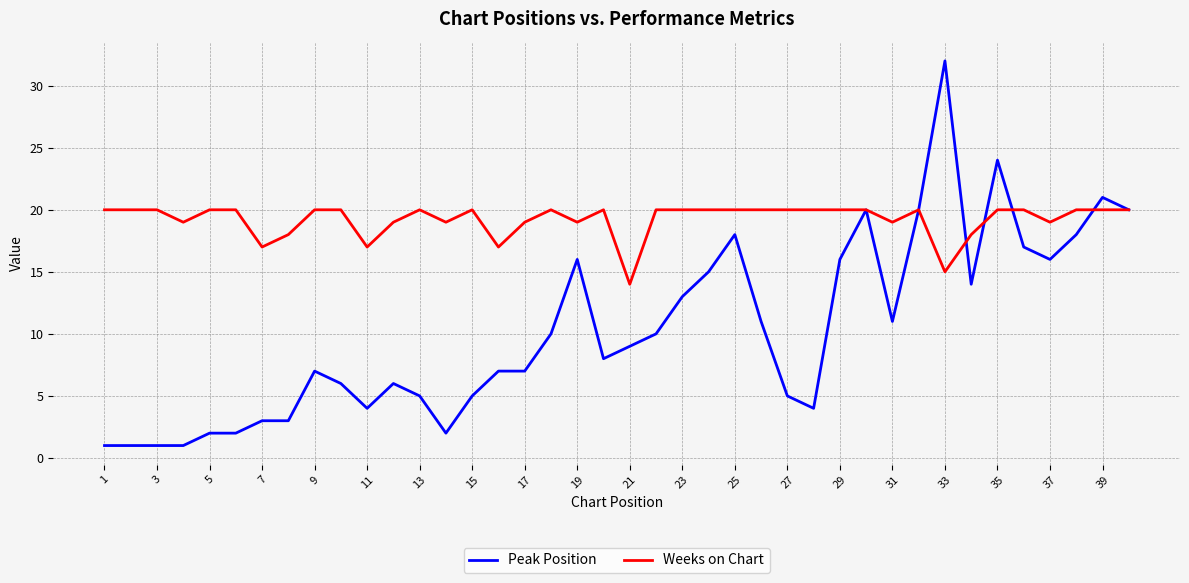

What is the average value of the Weeks on Chart series?

19